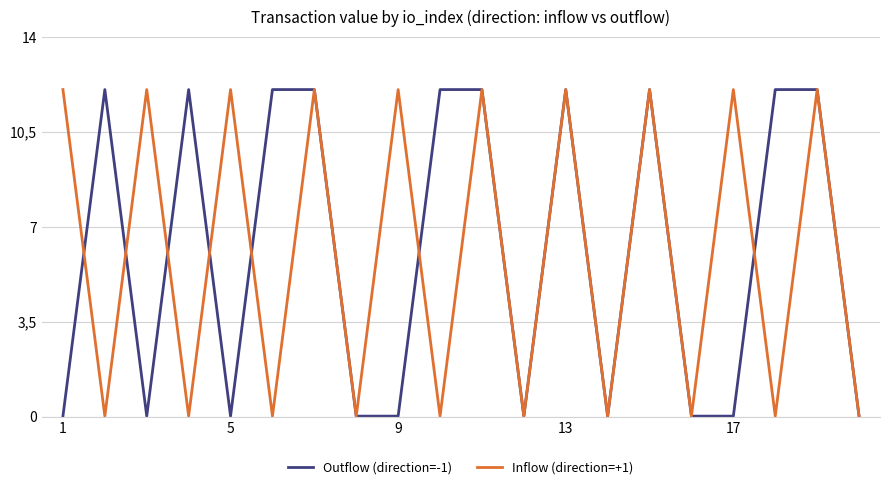

What is the average value of the Inflow (direction=+1) series?

6.0